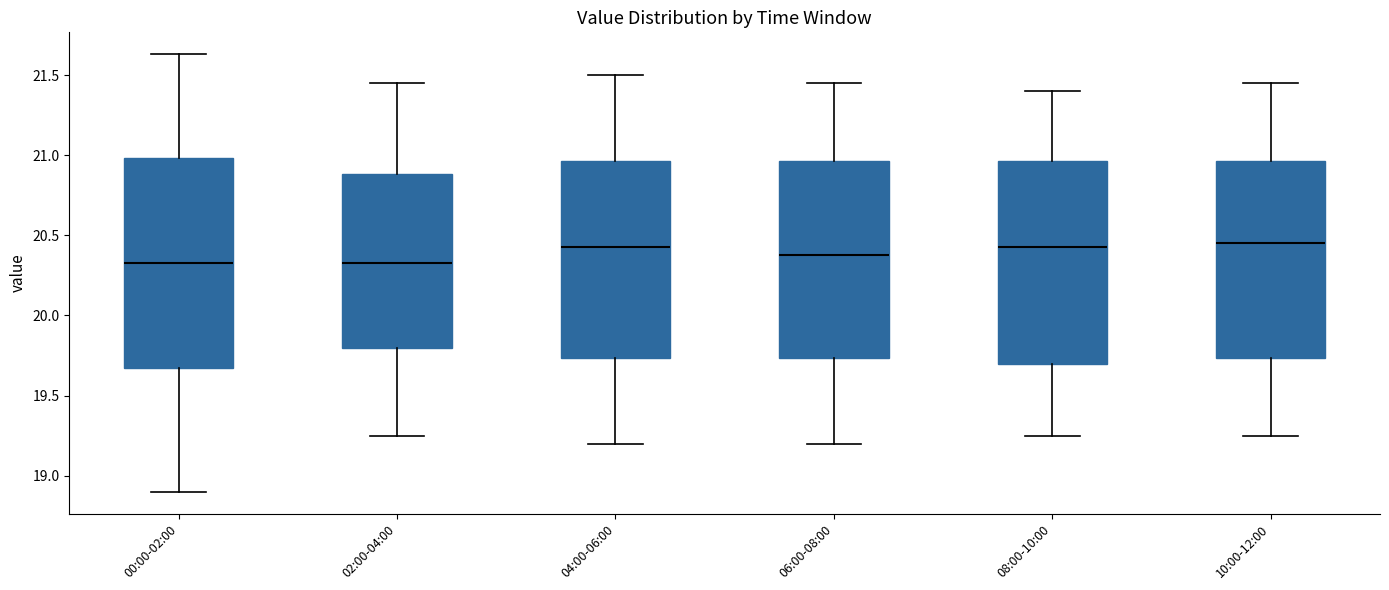

Where does the lower whisker of the box for 06:00-08:00 end on the y-axis? The values are not printed on the chart, so give them approximately, as read against the axis.

19.20